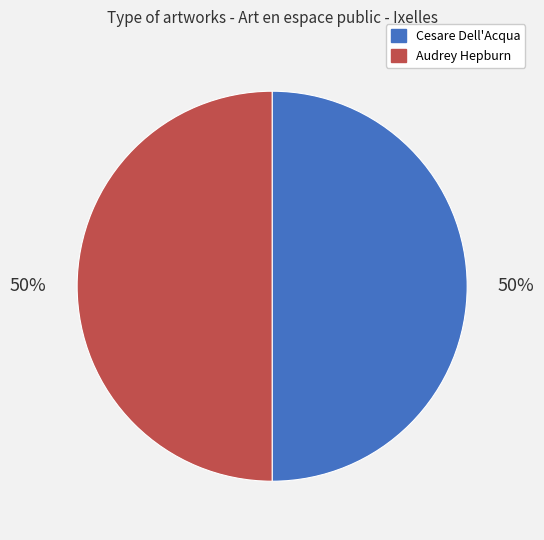

Do Cesare Dell'Acqua and Audrey Hepburn together represent more than half of the pie?

Yes